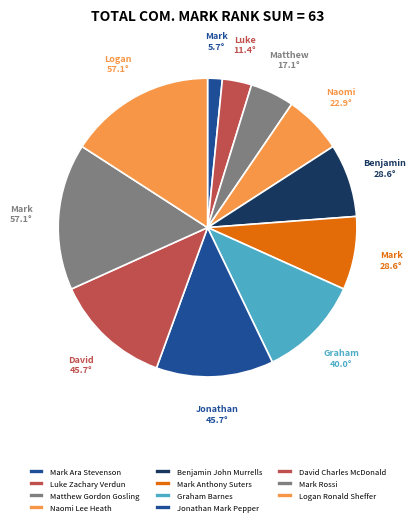

How many segments does this pie chart have?

11